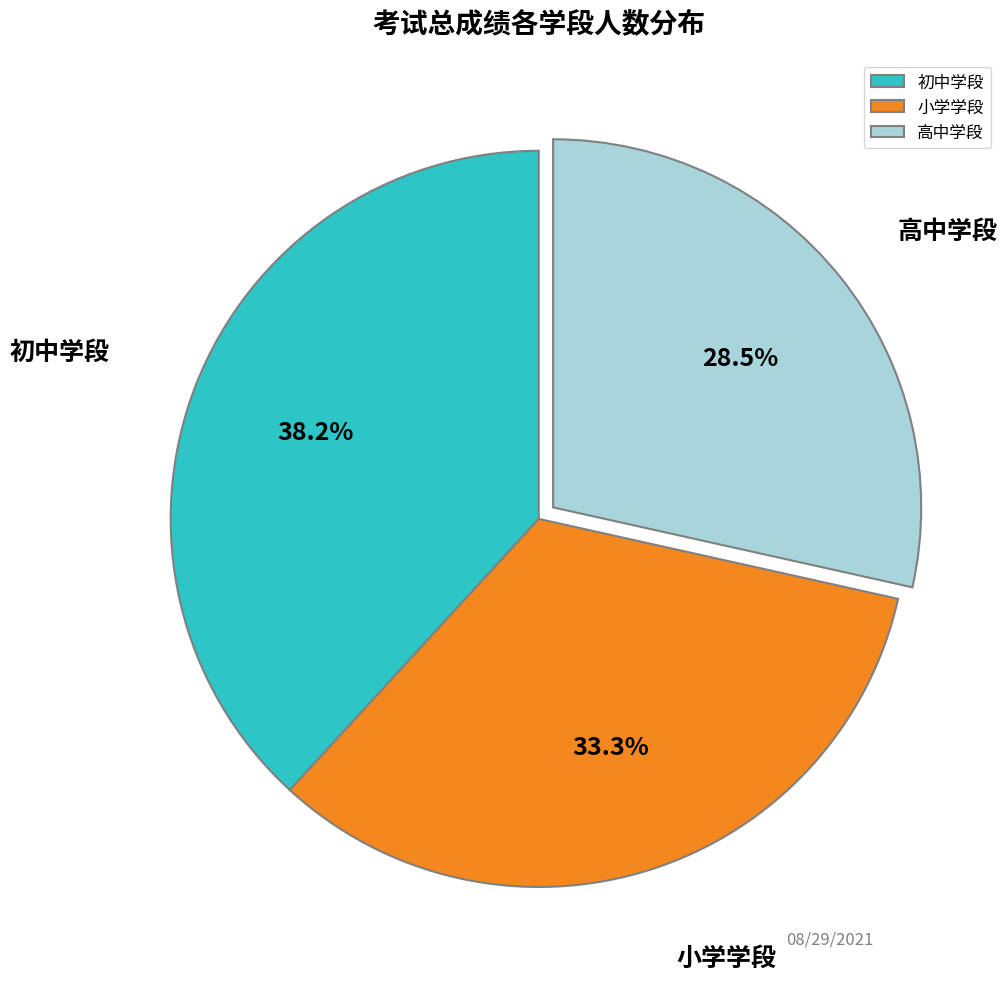

To the nearest percent, what is the difference between the largest and smallest slice percentages?

10%